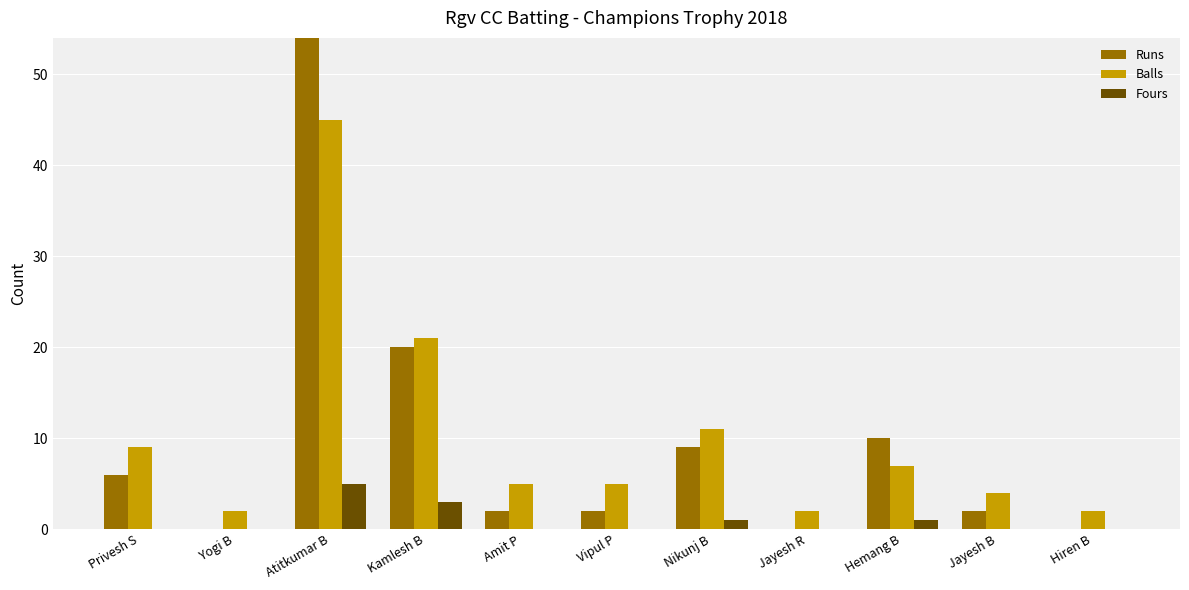

Where does the Runs series first go above 2?

Privesh S